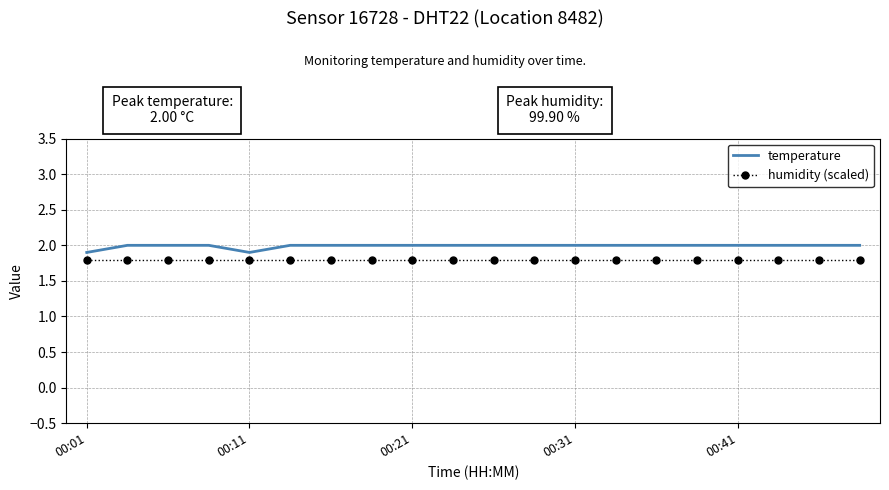

Which series has the largest total across all categories?

temperature